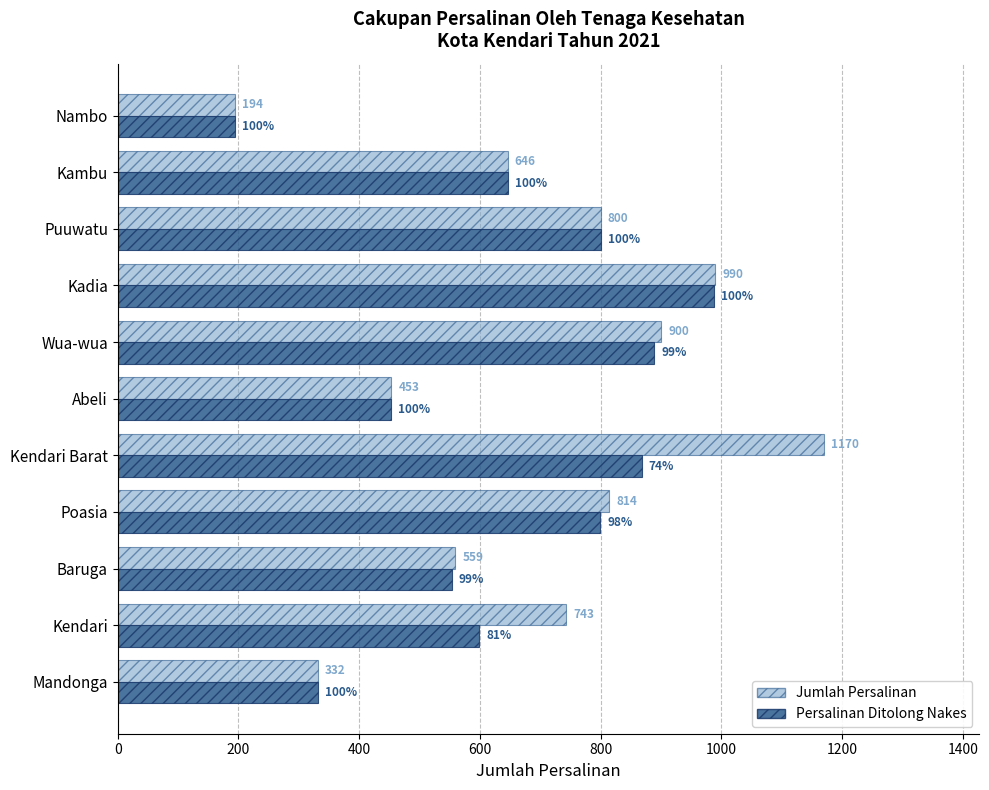

How many data points in Jumlah Persalinan are less than 743?

5